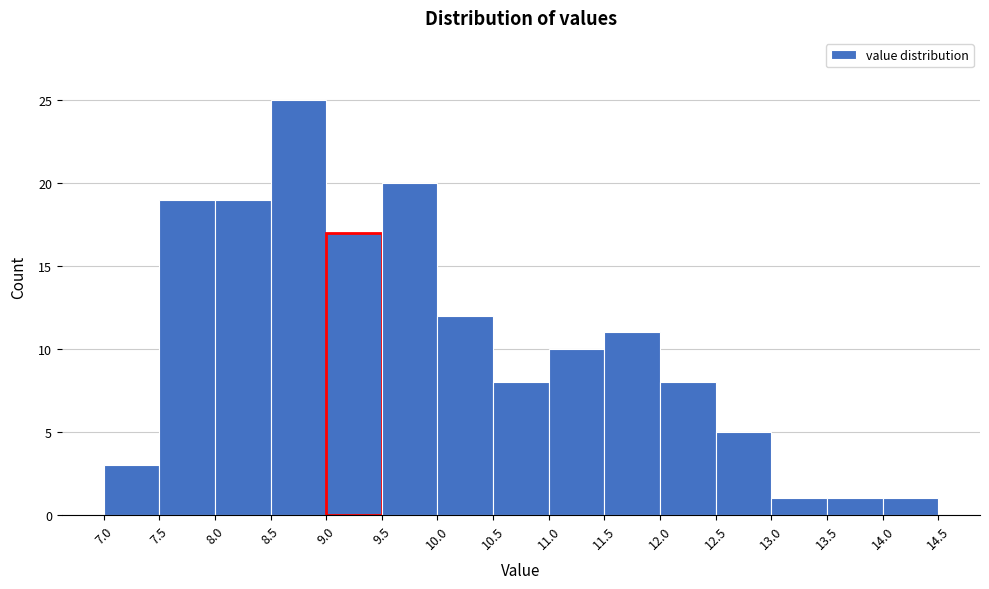

Over which range of the x-axis is the bar tallest?

8.5 to 9.0